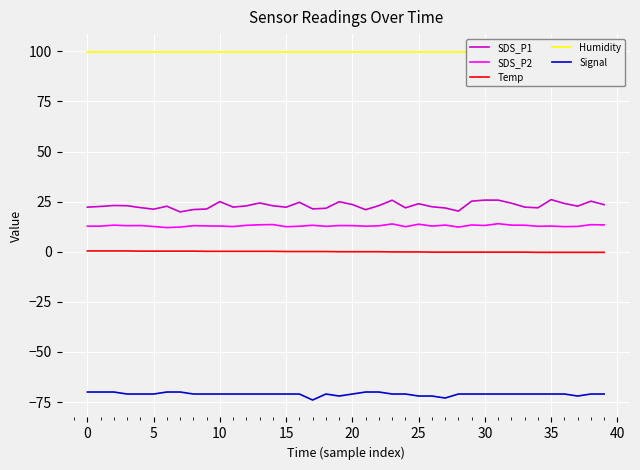

What is the greatest value displayed?

99.9